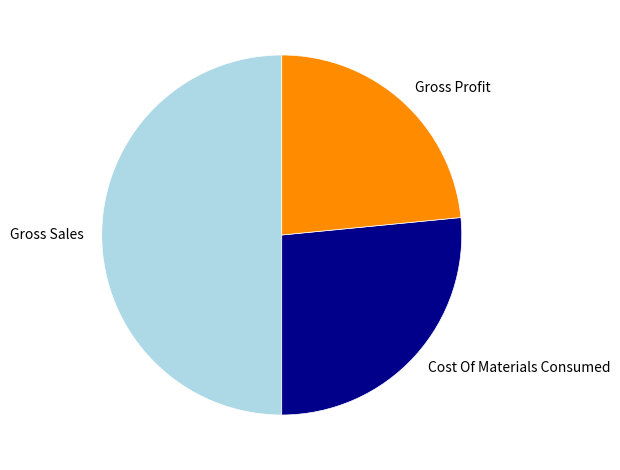

Combined, do Cost Of Materials Consumed and Gross Sales account for over 50%?

Yes